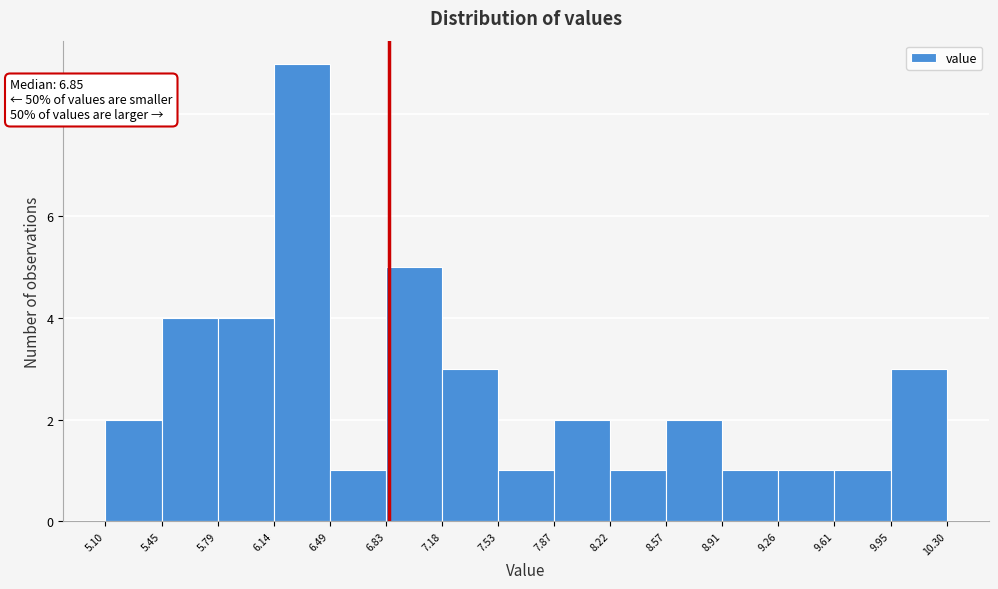

Over which range of the x-axis is the bar tallest?

6.14 to 6.49